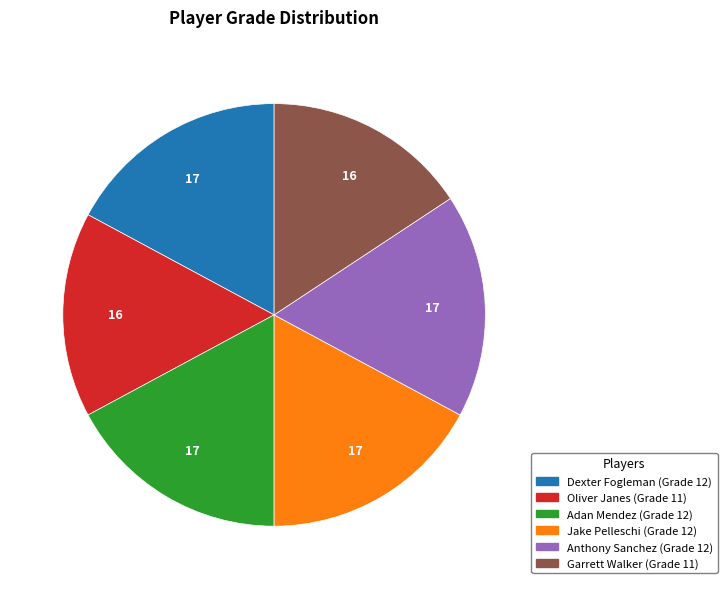

Does Garrett Walker represent more than half of the total?

No